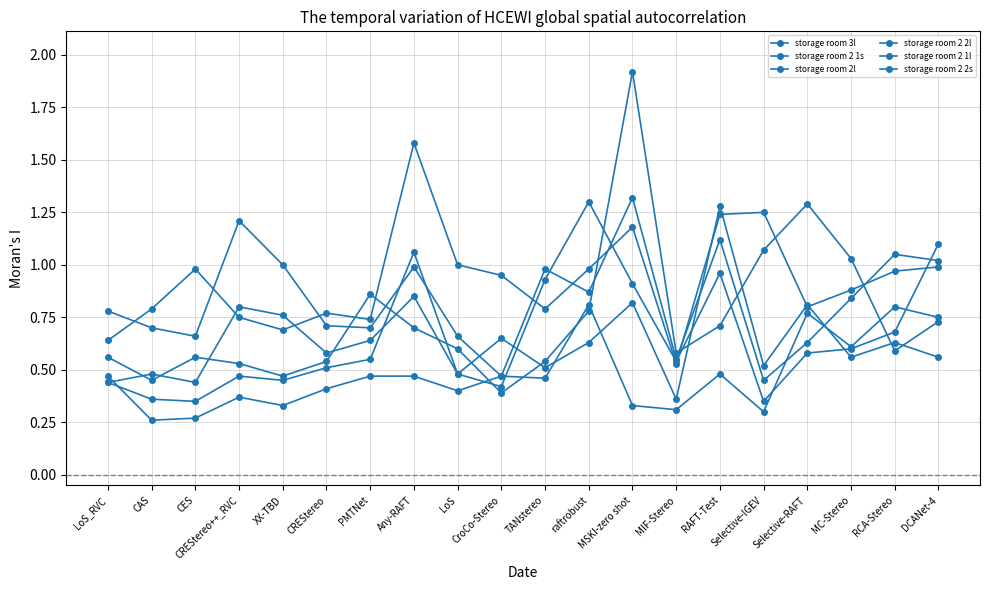

Read the storage room 2 1l value at Selective-IGEV.

0.3